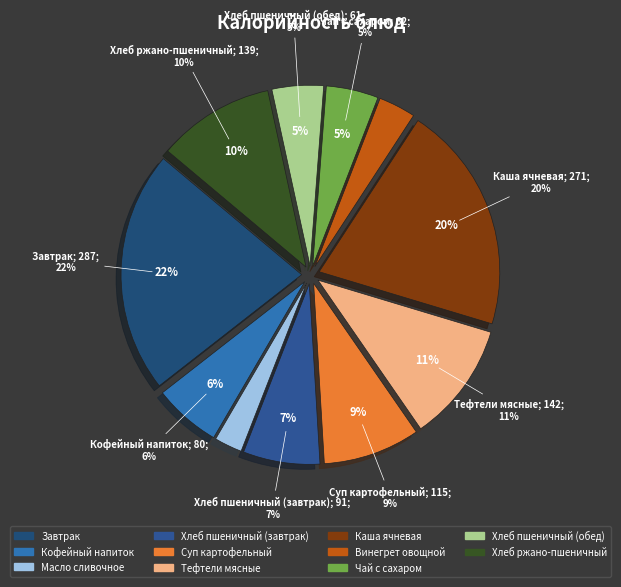

The Каша ячневая slice represents 26% of the pie. True or false?

False